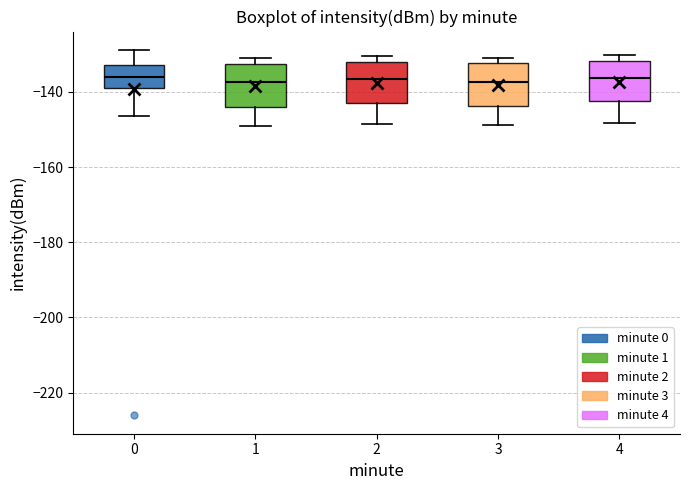

Where is the lower edge of the box at x = 2 on the y-axis? The values are not printed on the chart, so give them approximately, as read against the axis.

-144